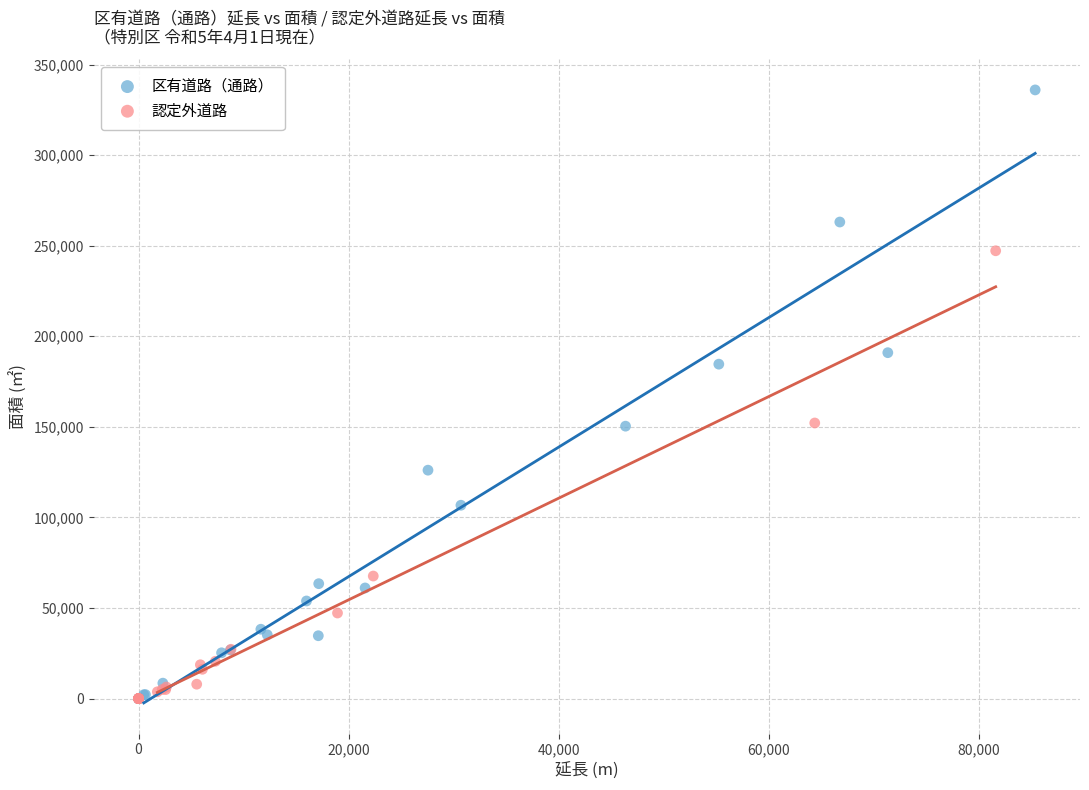

Which series has the largest Y range (max minus min)?

区有道路（通路）